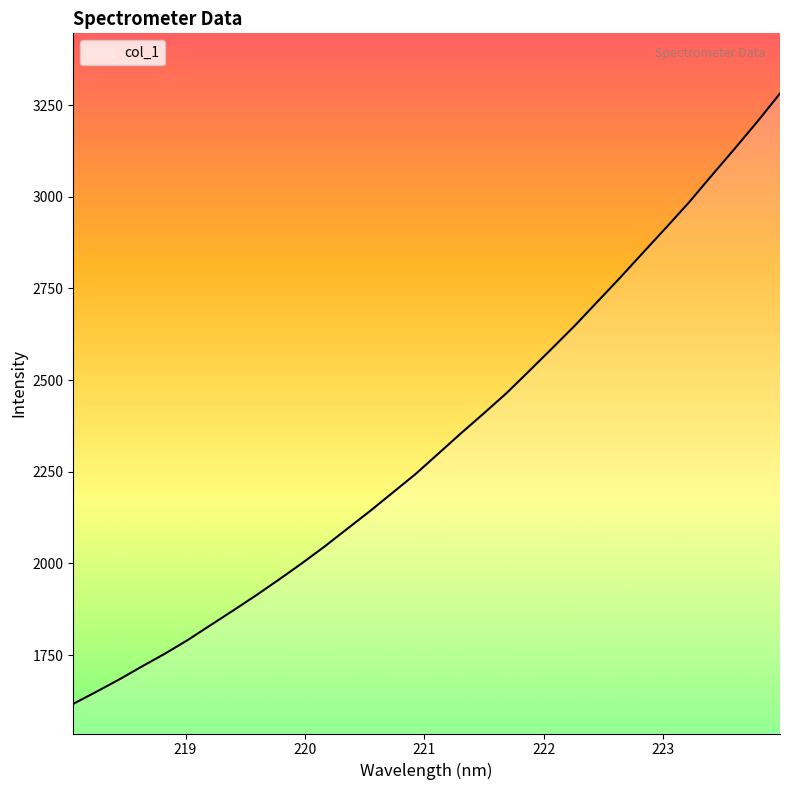

What is the smallest value displayed?

1617.1